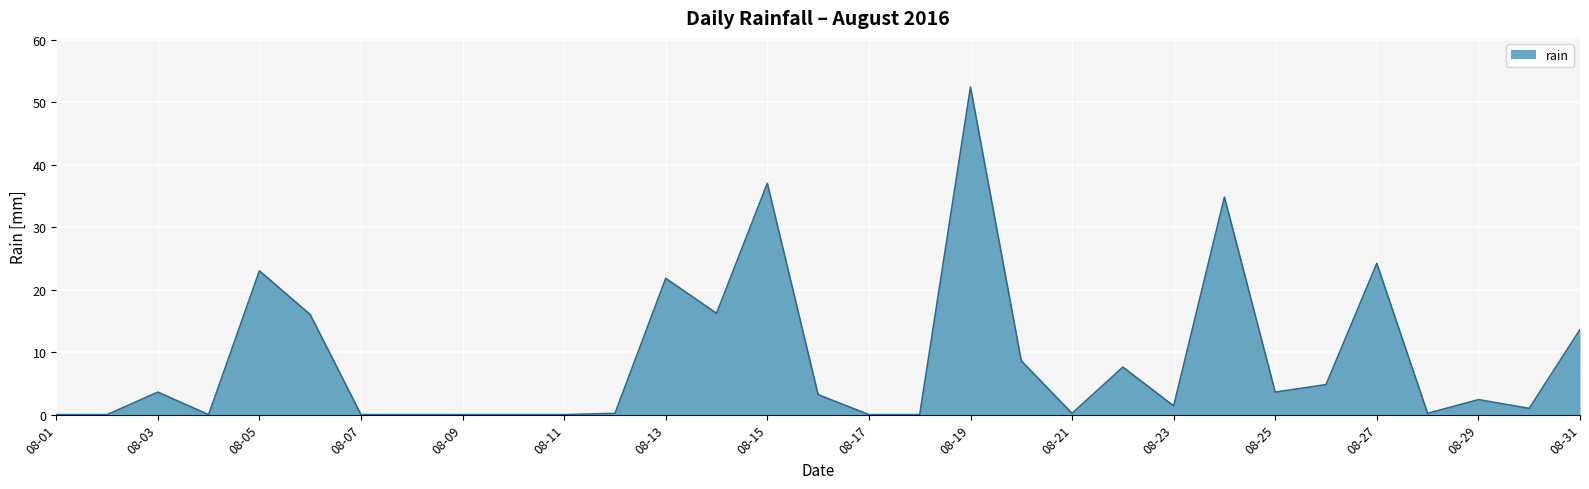

What is the maximum value shown in the chart?

52.4